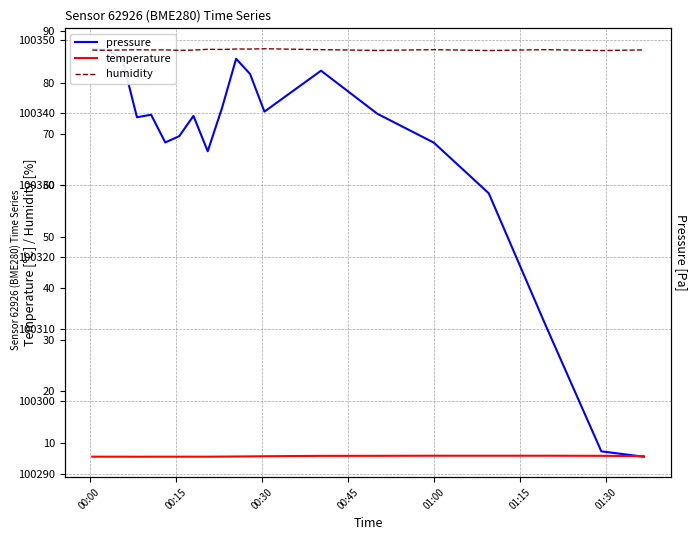

True or false: humidity has more than 0 points higher than both neighbors.

True